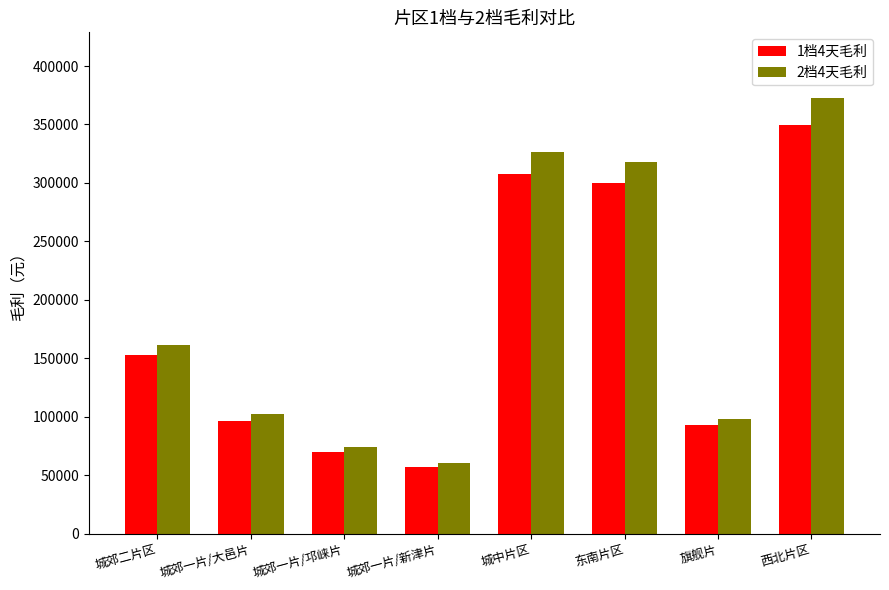

Is the value of 2档4天毛利 at 城中片区 greater than the value of 1档4天毛利 at 城郊二片区?

Yes